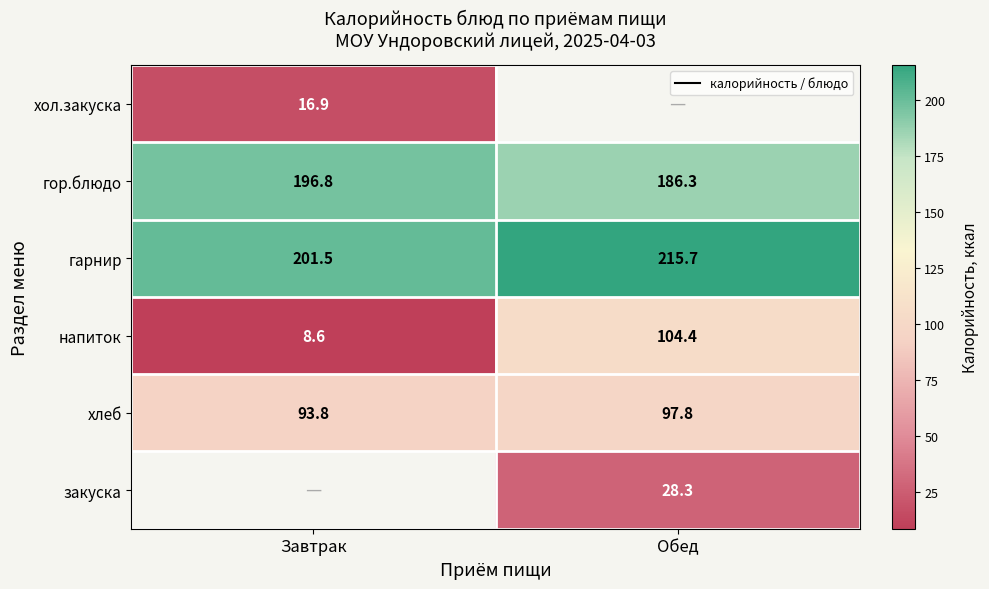

True or false: гарнир has a value of 68.7 at Обед.

False